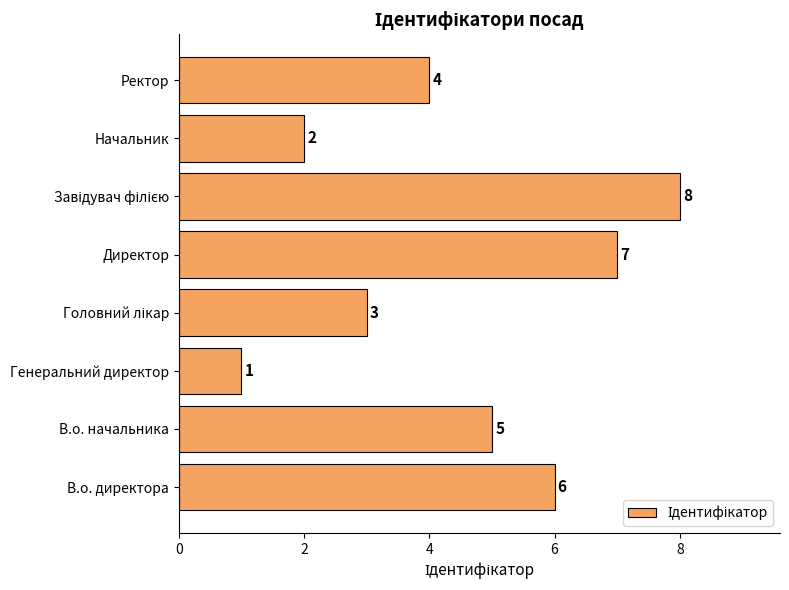

At which category does the chart reach its minimum across all series?

Генеральний директор